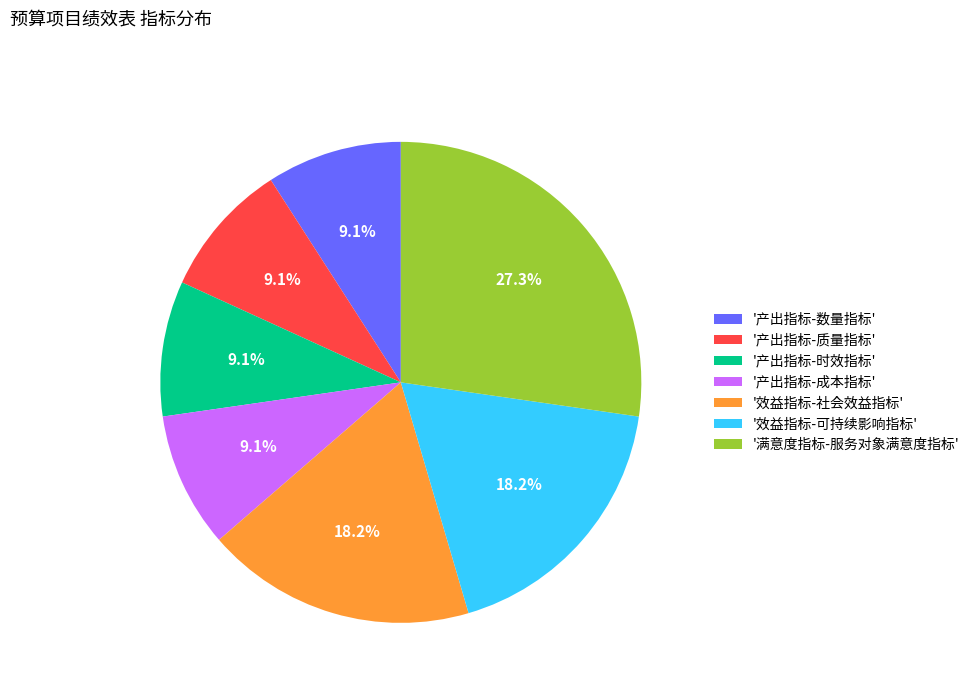

Is the sum of '产出指标-时效指标' and '产出指标-数量指标' greater than half?

No